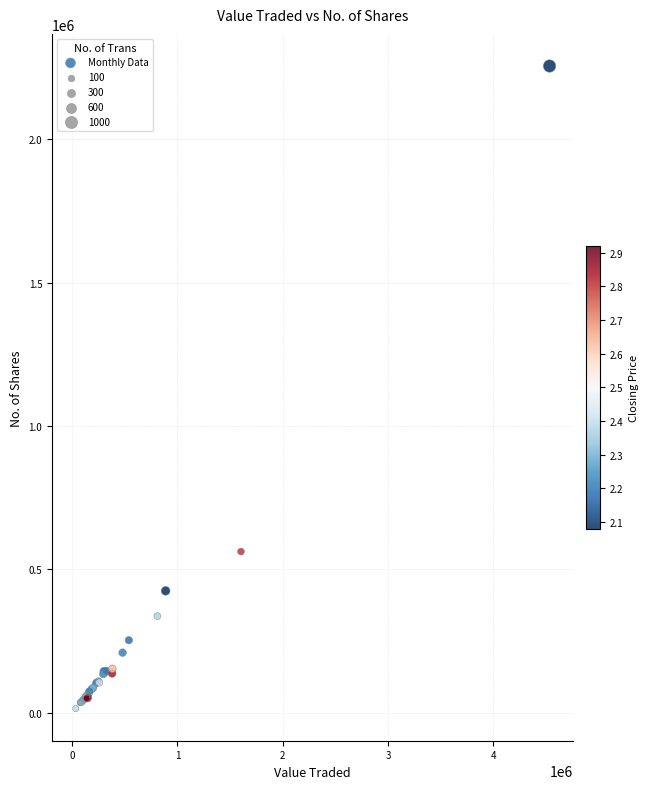

What Y value in the scatter plot is closest to 1135268?

562421